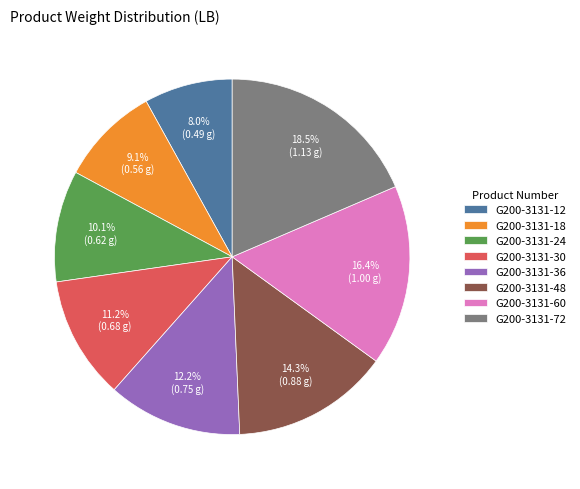

Approximately how many times larger is the value at G200-3131-24 compared to G200-3131-60?

0.6